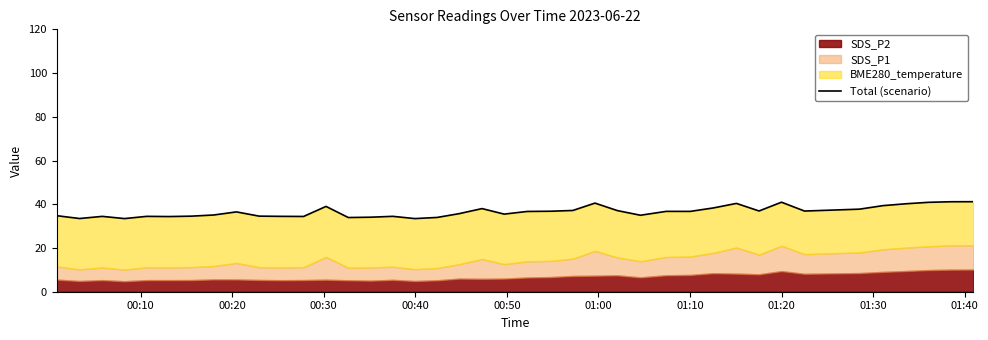

True or false: the data shows 15.6 at 32.

False